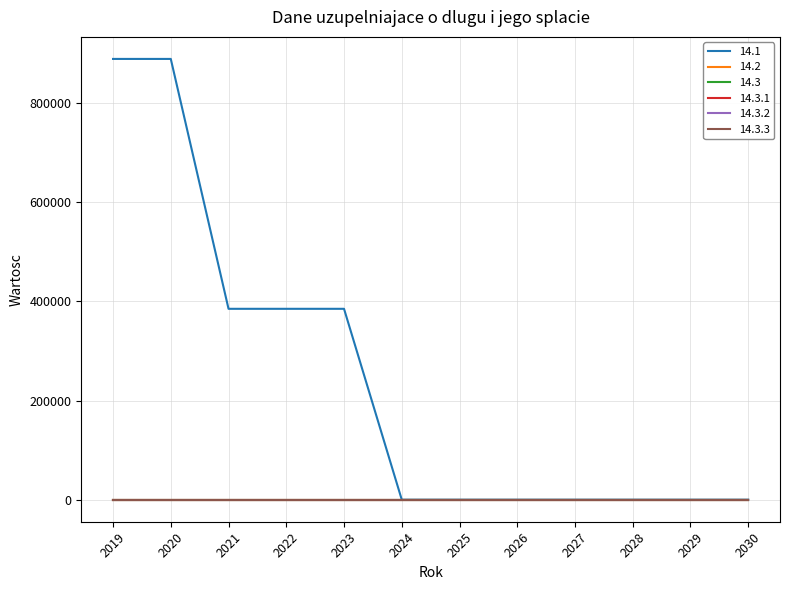

Reading left to right, list all the values displayed in this chart.

14.1: 889000	889000	385000	385000	385000	0	0	0	0	0	0	0
14.2: 0	0	0	0	0	0	0	0	0	0	0	0
14.3: 0	0	0	0	0	0	0	0	0	0	0	0
14.3.1: 0	0	0	0	0	0	0	0	0	0	0	0
14.3.2: 0	0	0	0	0	0	0	0	0	0	0	0
14.3.3: 0	0	0	0	0	0	0	0	0	0	0	0